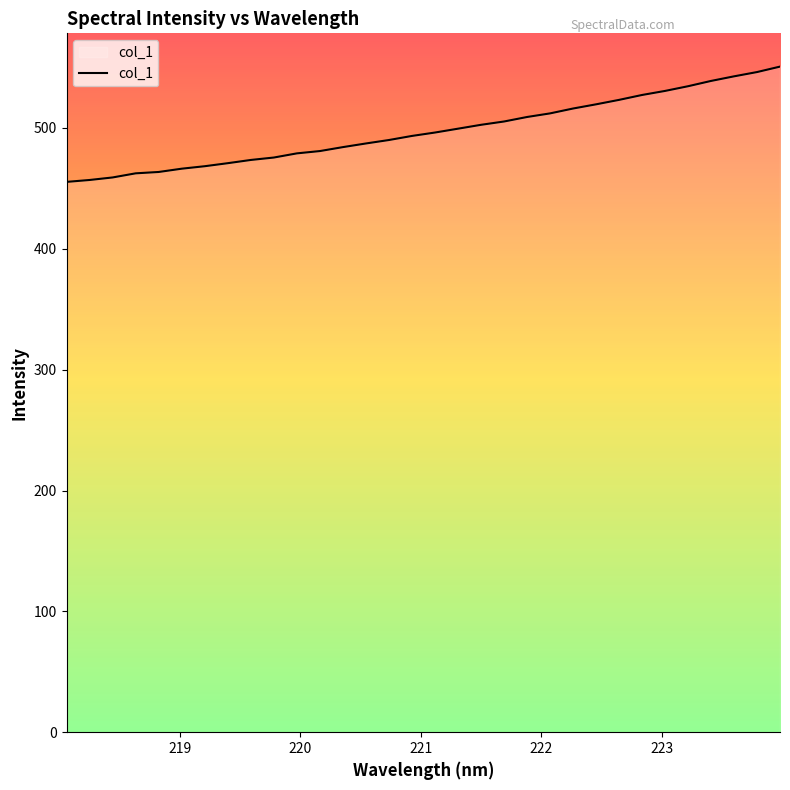

What is the difference between the maximum and minimum values?

95.4